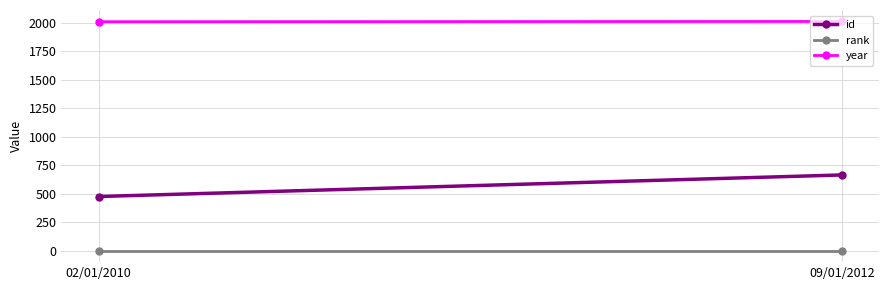

Rank the series by their maximum value, from lowest to highest.

rank, id, year